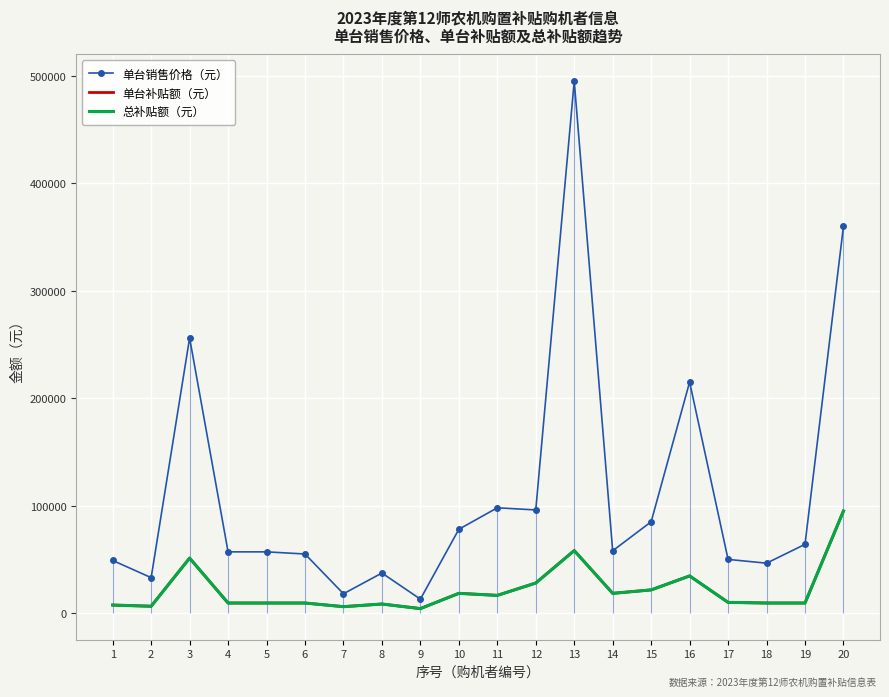

At which category does the chart reach its peak across all series?

13